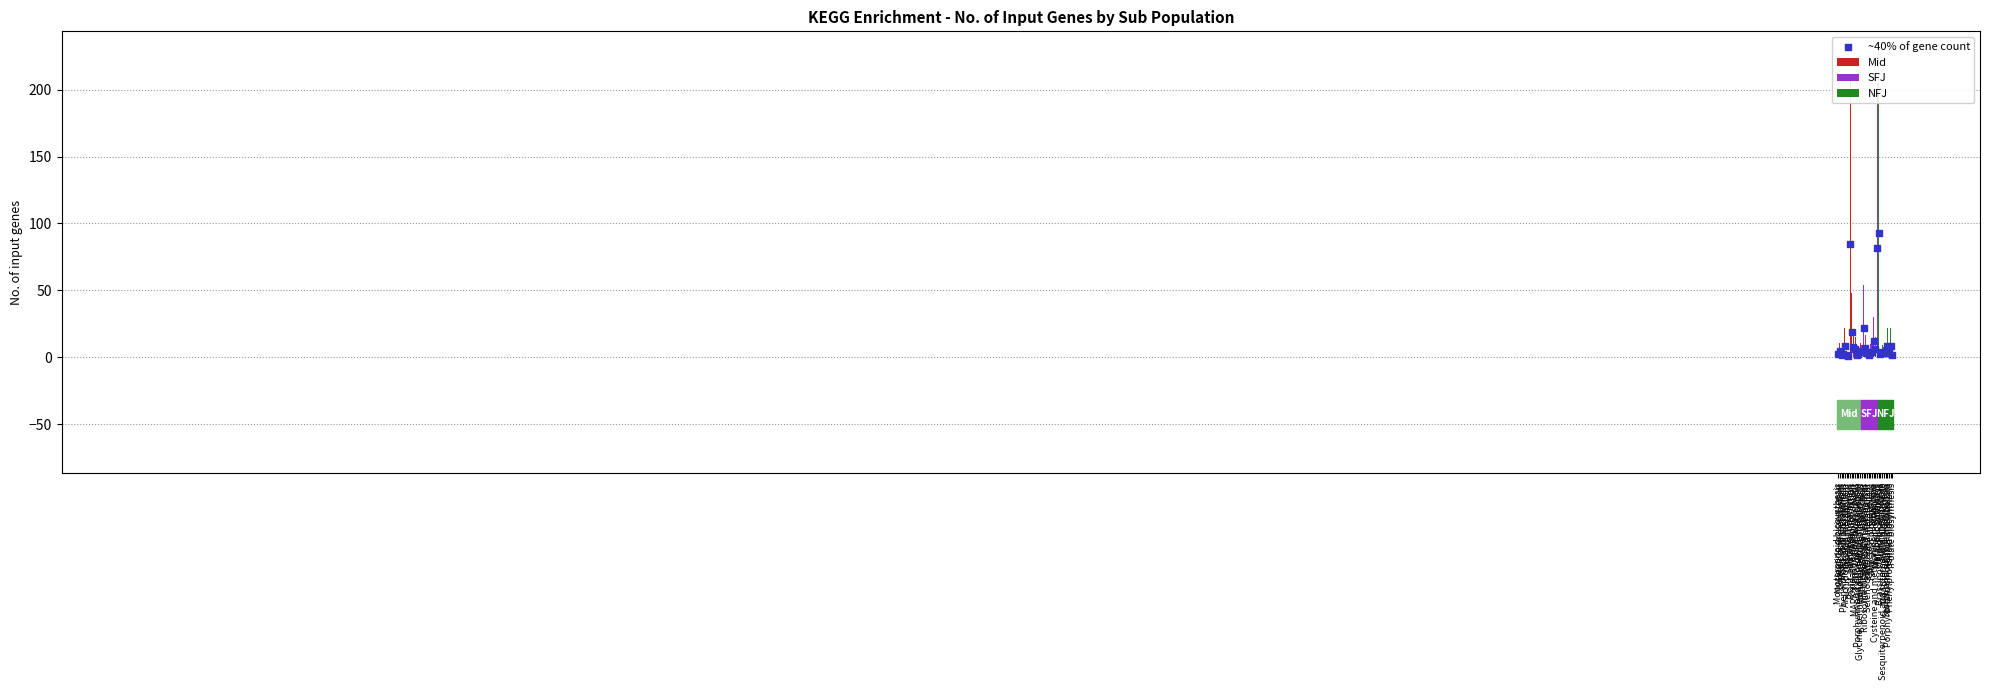

What is the change in value from Sulfur metabolism to Sesquiterpenoid and triterpenoid biosynthesis?

-0.4